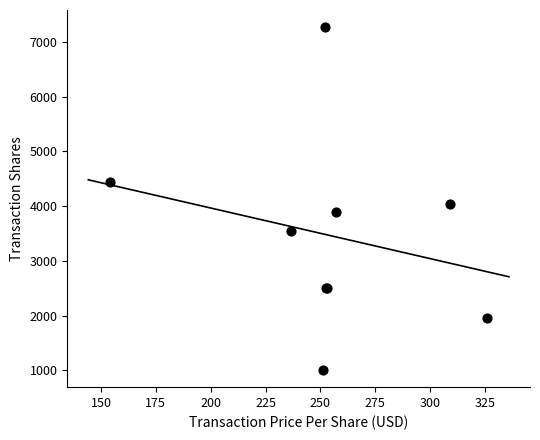

What Y value in the scatter plot is closest to 4136?

4033